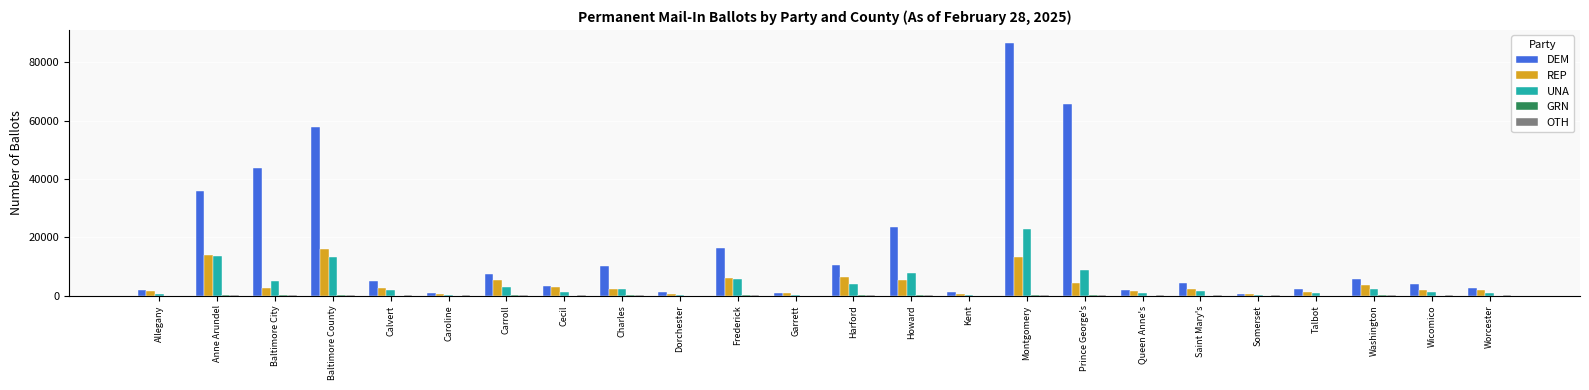

At which category is the sum across all series the highest?

Montgomery